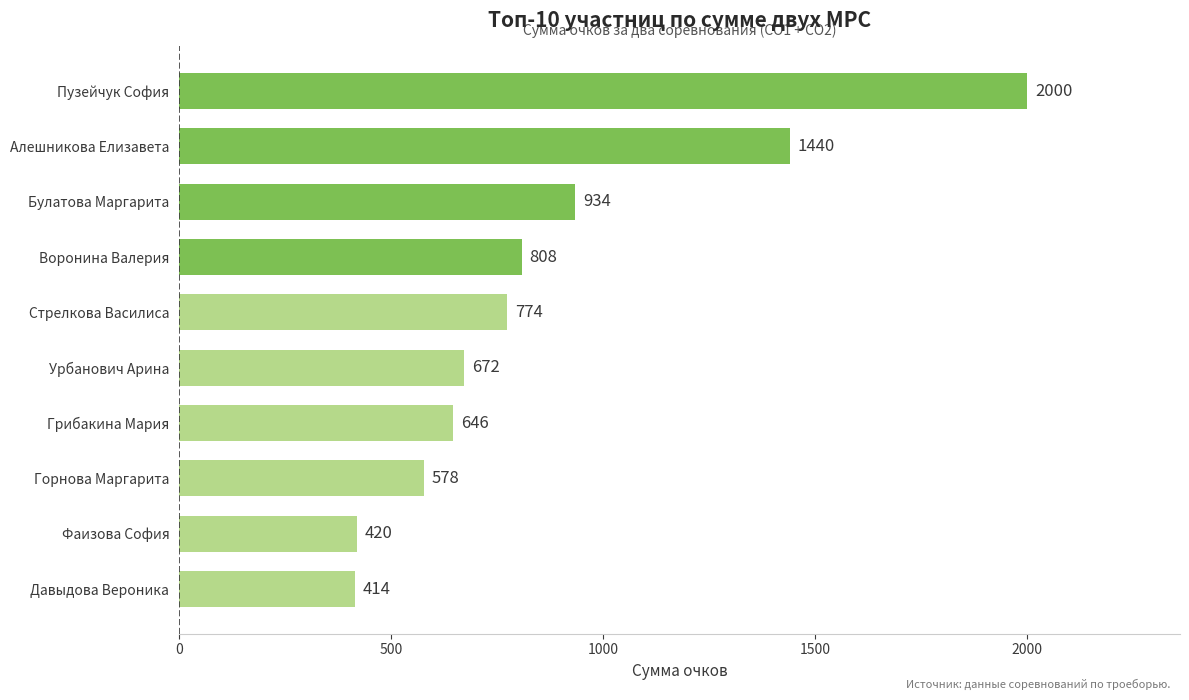

List the labels in order of value, smallest first.

Давыдова Вероника, Фаизова София, Горнова Маргарита, Грибакина Мария, Урбанович Арина, Стрелкова Василиса, Воронина Валерия, Булатова Маргарита, Алешникова Елизавета, Пузейчук София